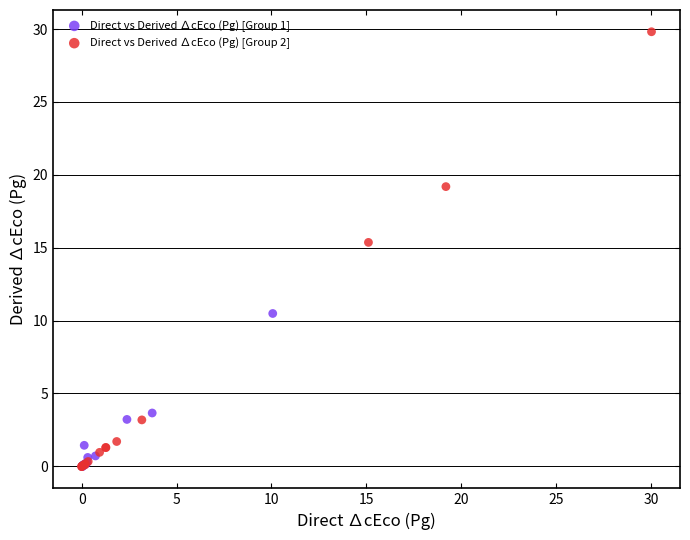

Which series contains the highest Y value?

Direct vs Derived ∆cEco (Pg) [Group 2]